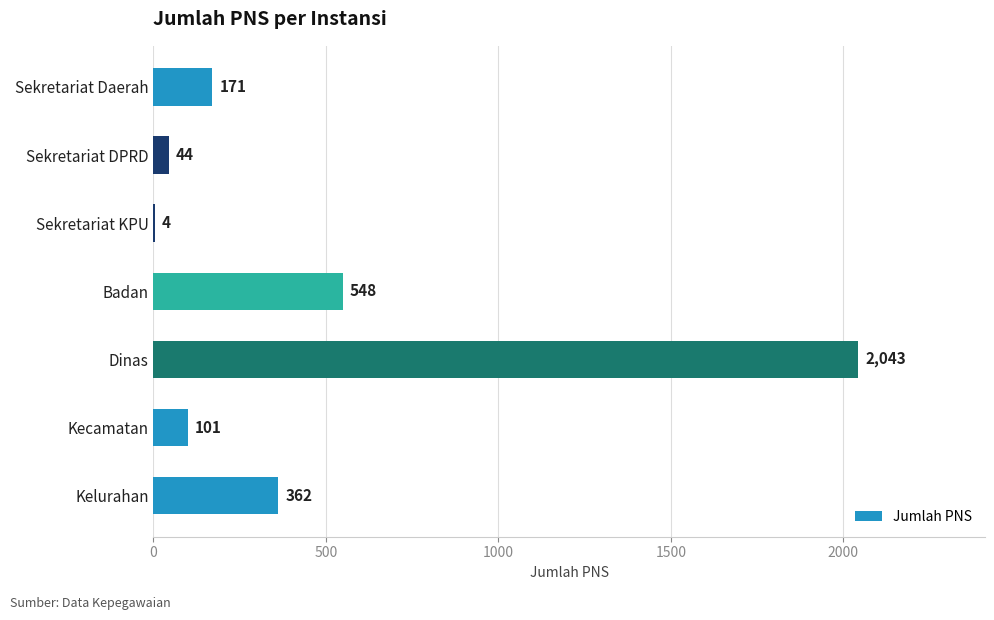

What is the change in value from Badan to Kelurahan?

-186